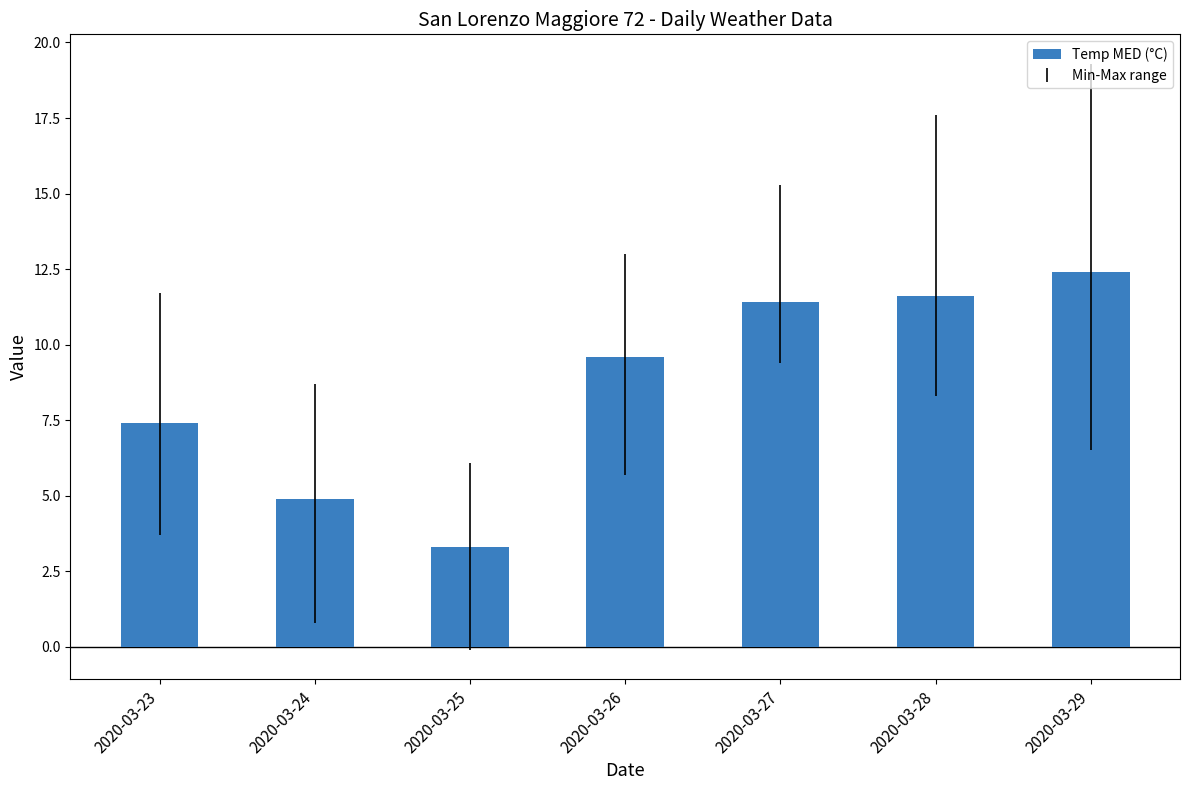

What is the sum of the values at 2020-03-29 and 2020-03-28?

24.0